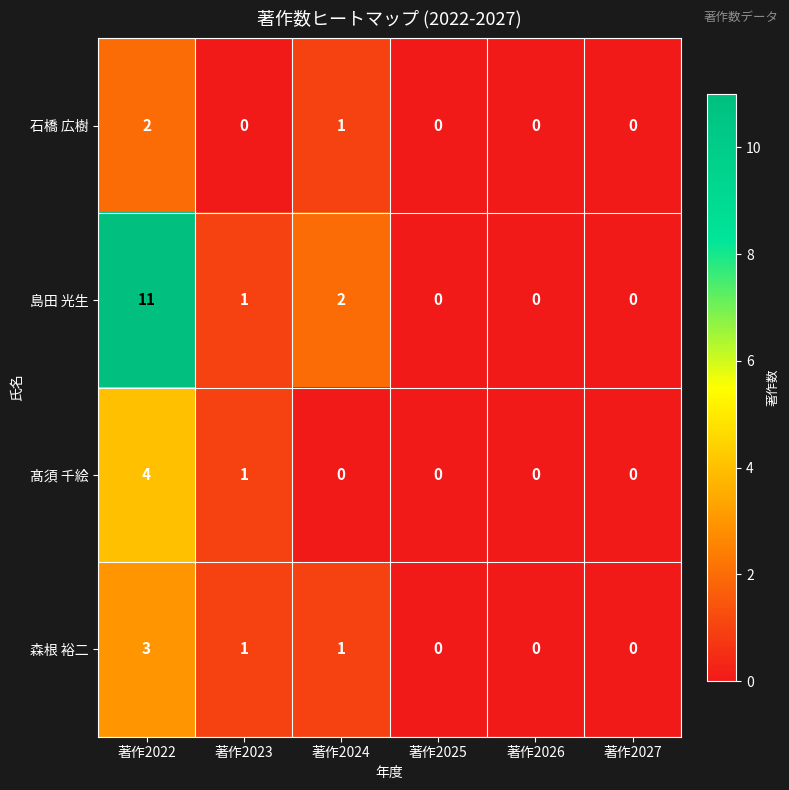

What is the difference between the 島田 光生 values at 著作2024 and 著作2022?

9